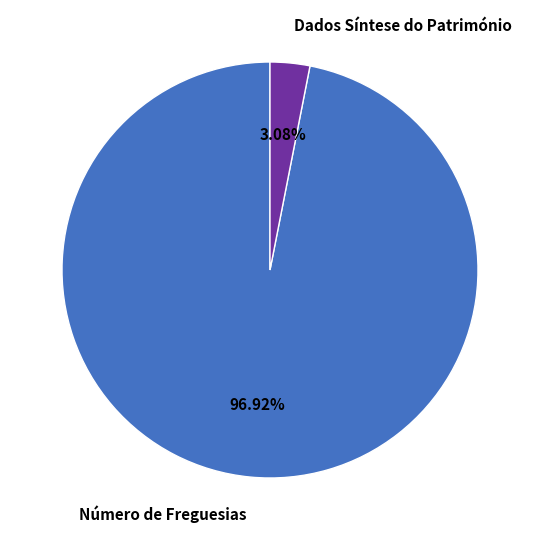

To the nearest percent, what percentage of the pie is Dados Síntese do Património?

3%